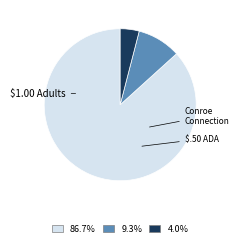

Is there a majority slice in this chart?

Yes